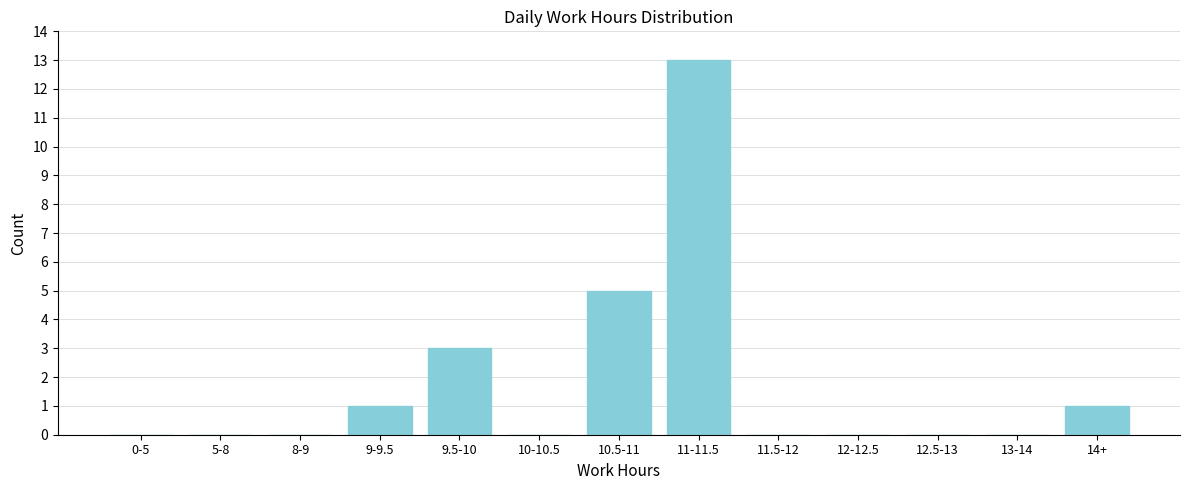

Reading left to right, extract all data points from this chart.

0-5=0	5-8=0	8-9=0	9-9.5=1	9.5-10=3	10-10.5=0	10.5-11=5	11-11.5=13	11.5-12=0	12-12.5=0	12.5-13=0	13-14=0	14+=1